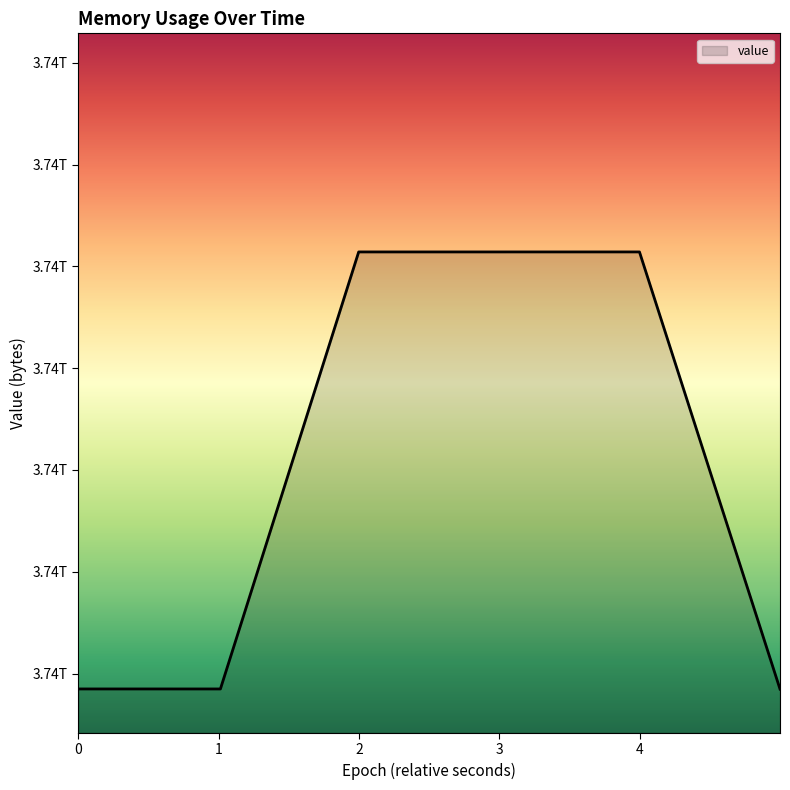

What is the smallest value displayed?

3736846938112